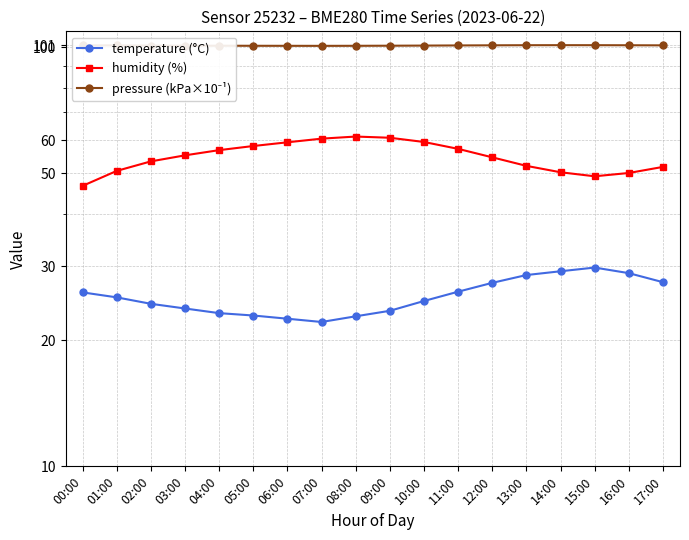

Between 00:00 and 01:00, which series saw the biggest shift?

humidity (%)